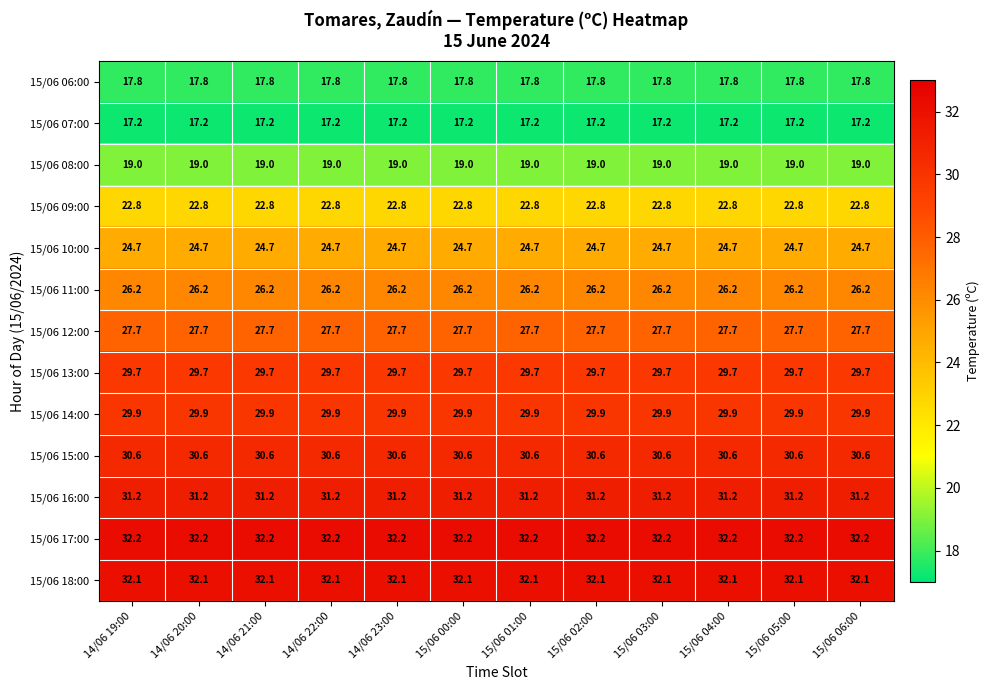

How many data points does each series have?

12